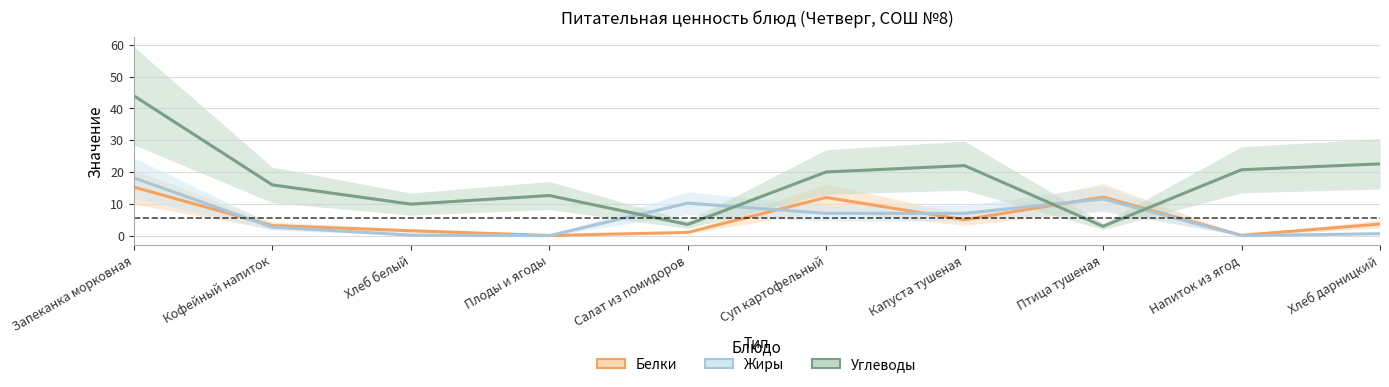

Which series ends up on top after the final intersection of Жиры and Белки?

Белки